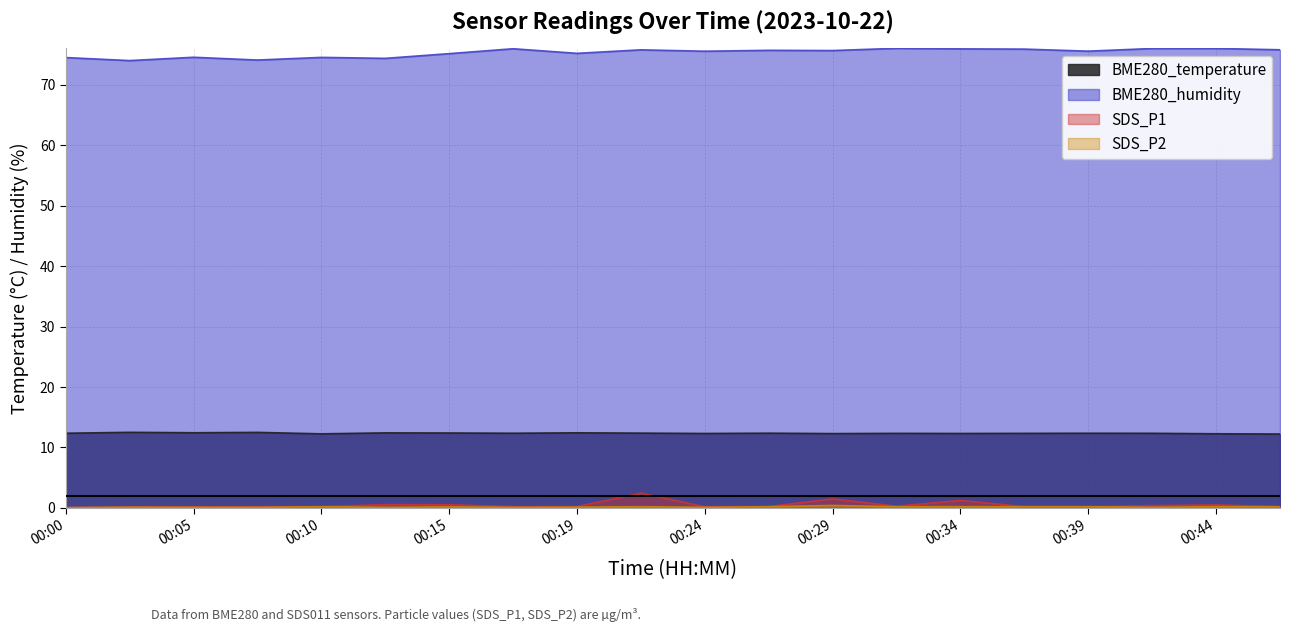

True or false: SDS_P2 has more than 2 points higher than both neighbors.

True